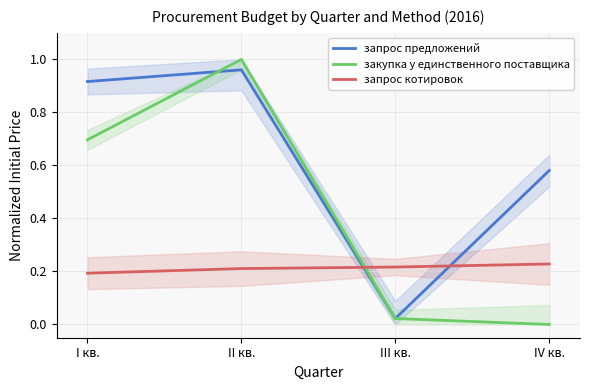

True or false: запрос предложений has more than 2 interior local peaks.

False